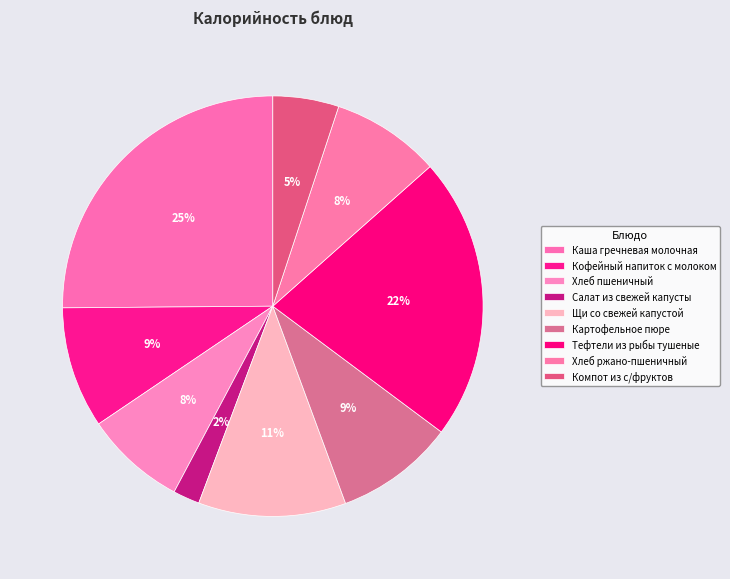

What is the smallest slice in the pie chart?

Салат из свежей капусты